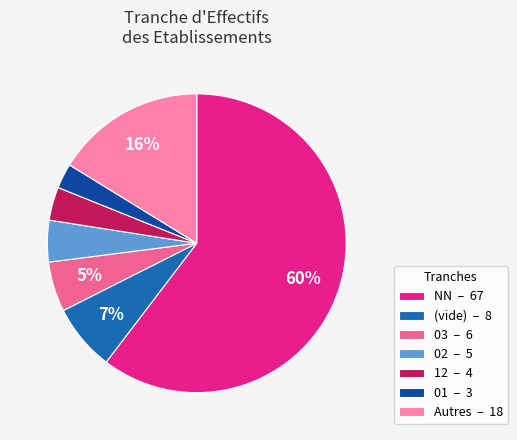

Which has a higher value, 01 – 3 or 03 – 6?

03 – 6